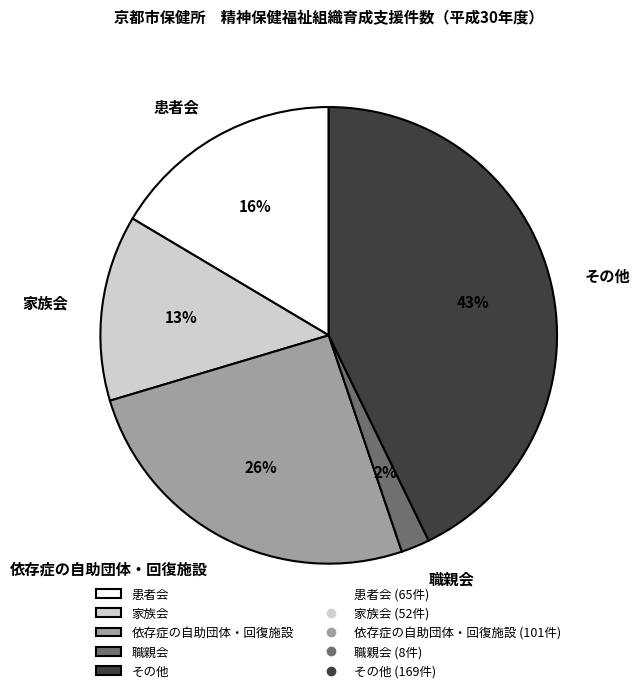

The 依存症の自助団体・回復施設 slice represents 26% of the pie. True or false?

True